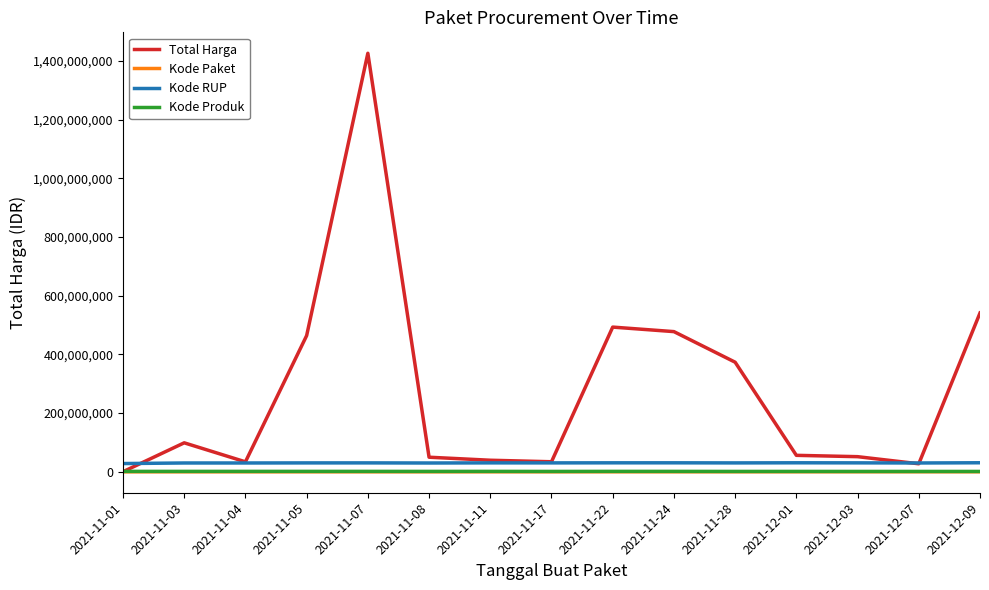

The Kode Produk series shows 1498322 at 2021-11-04. True or false?

True